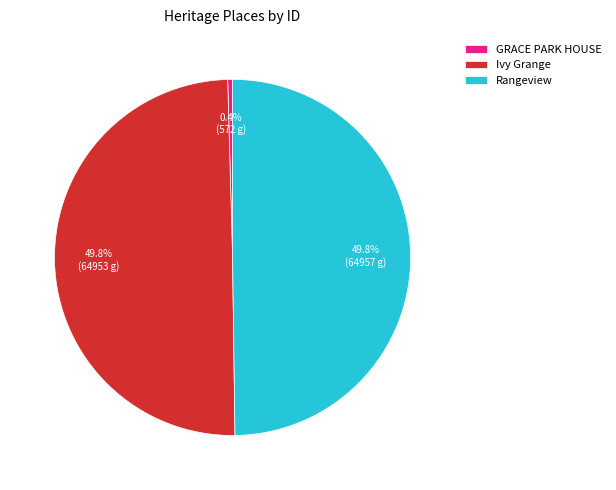

What is the total percentage of Ivy Grange and GRACE PARK HOUSE?

50.2%